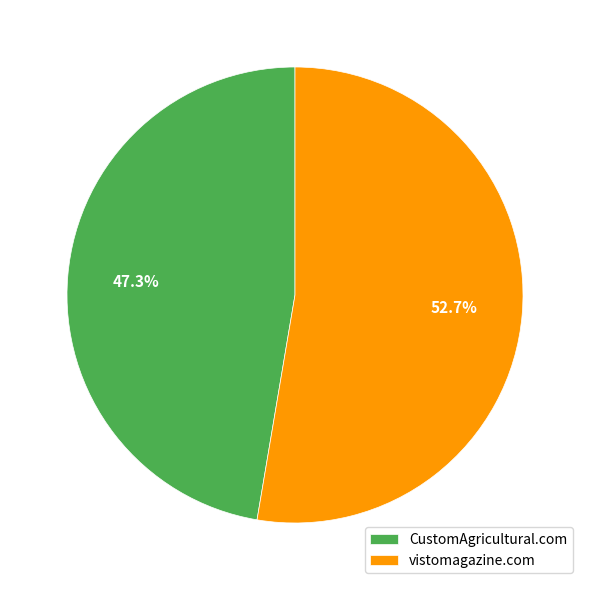

Rank the categories by value from lowest to highest.

CustomAgricultural.com, vistomagazine.com